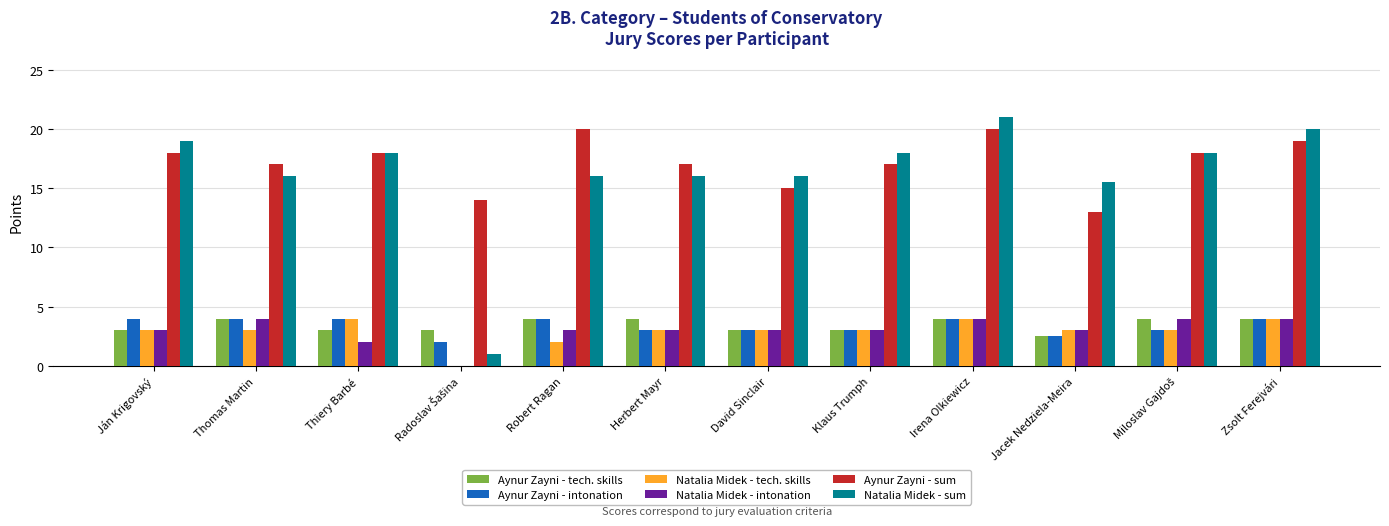

What is the highest value of the Natalia Midek - tech. skills series?

4.0